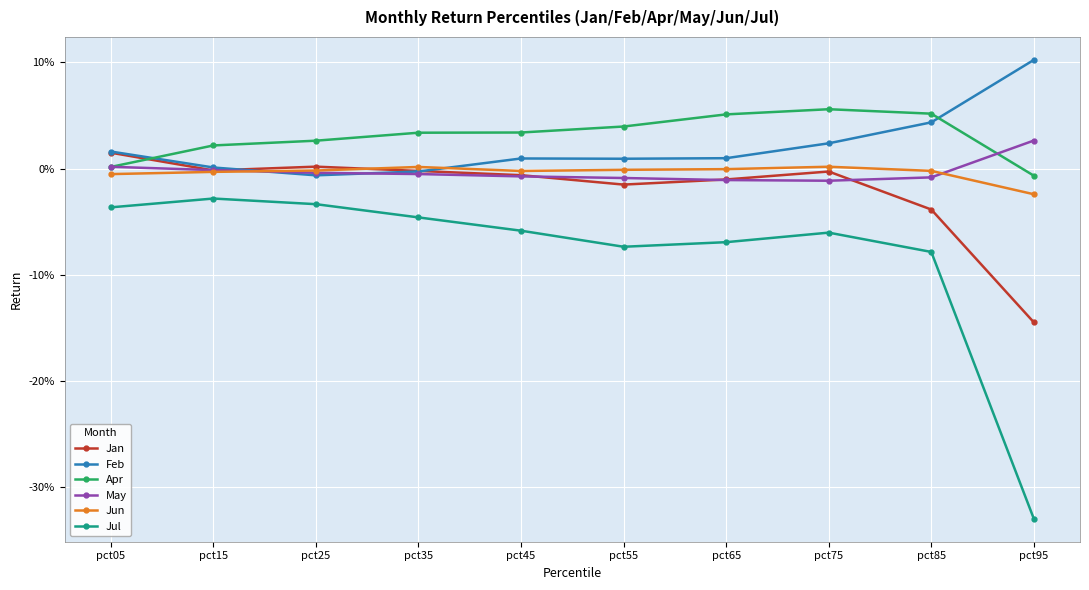

At how many categories does at least one series exceed 0?

10